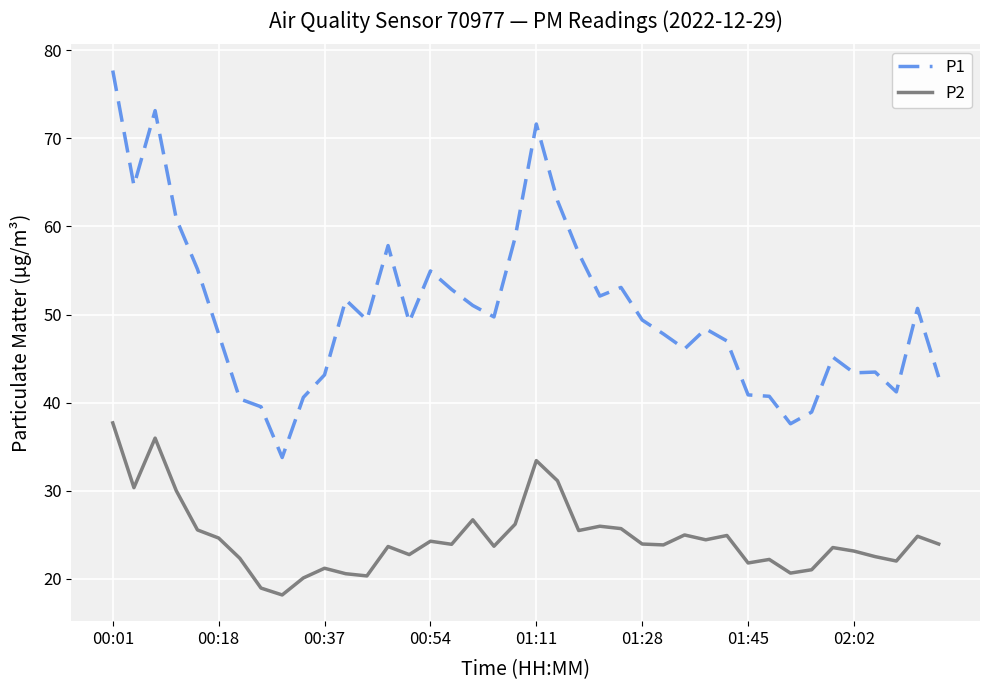

What is the greatest value displayed?

77.7